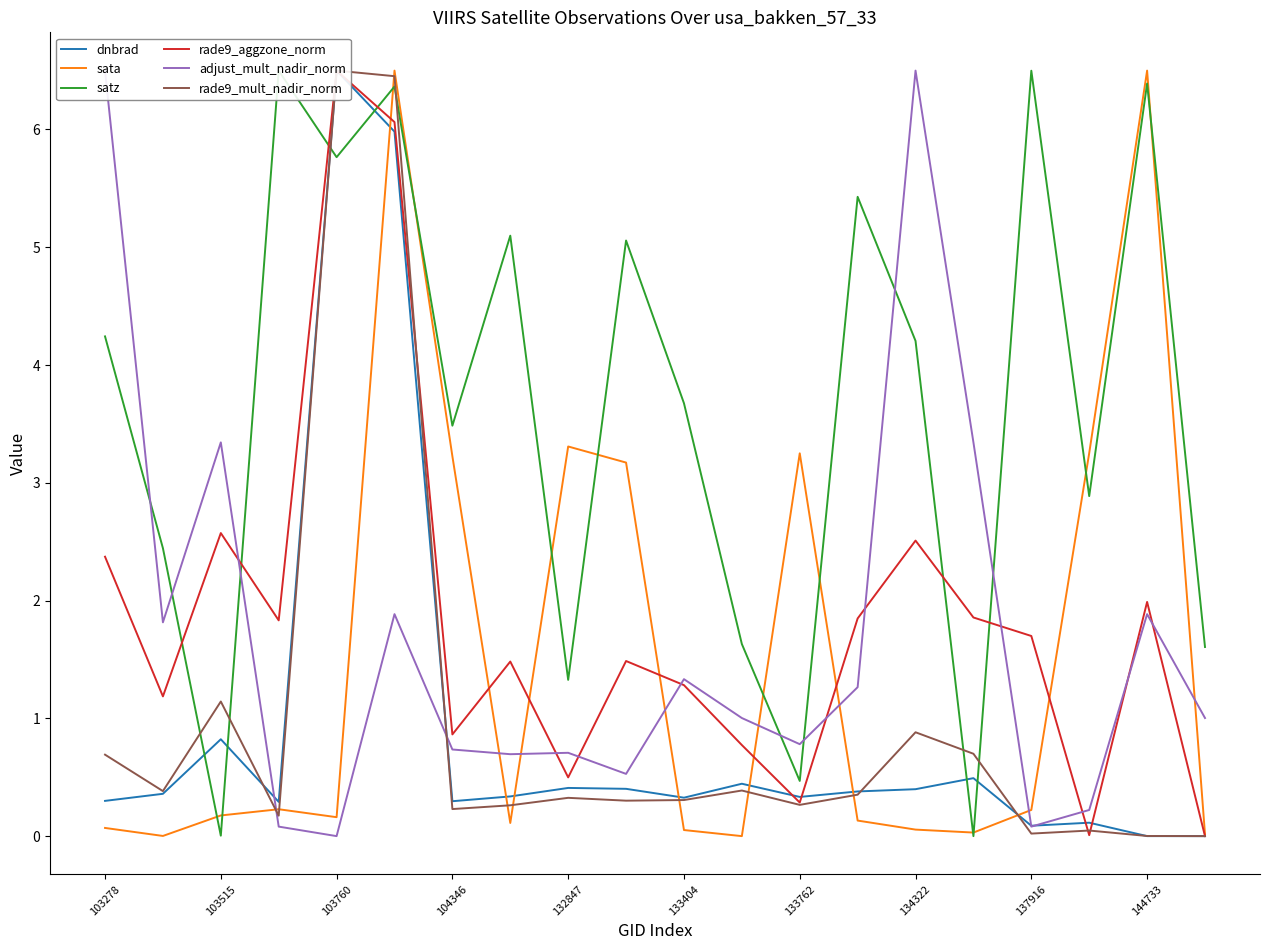

What is the maximum value shown in the chart?

6.5